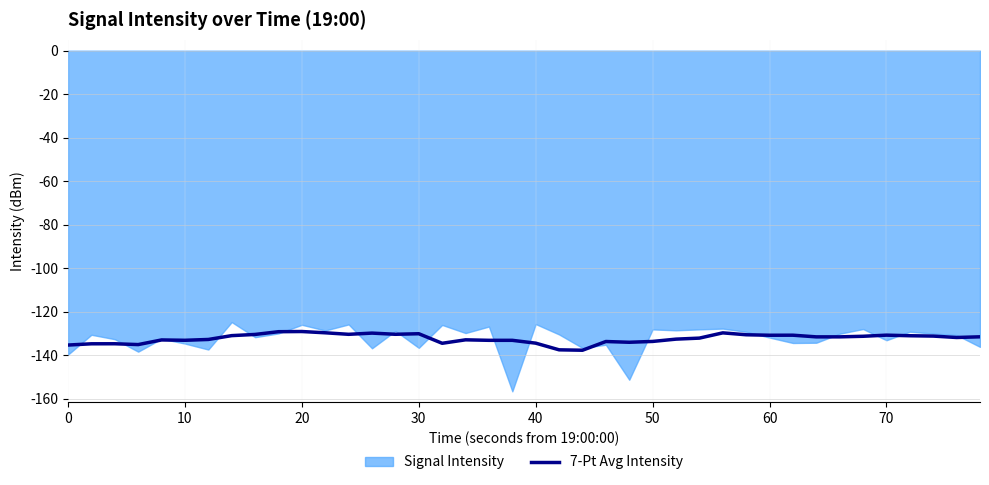

What is the minimum value for 7-Pt Avg Intensity?

-137.6